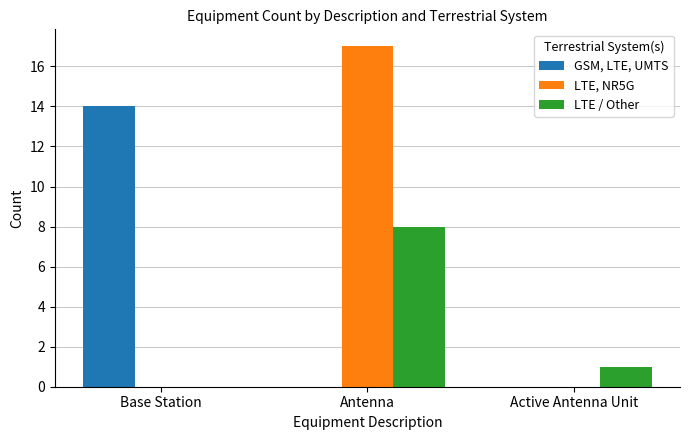

Is it true that LTE, NR5G equals 0 at Base Station?

True